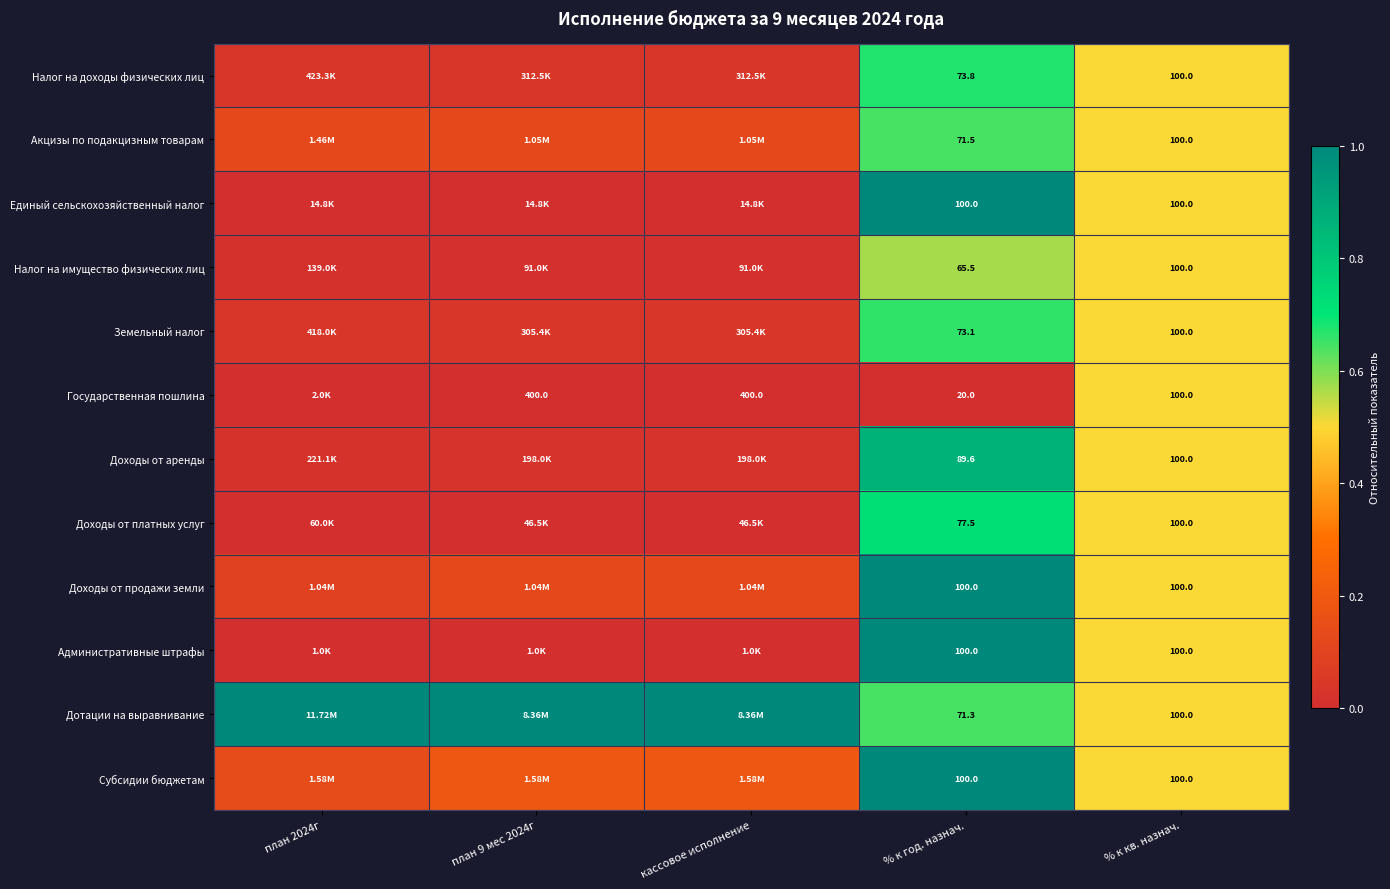

What is the difference between the Субсидии бюджетам values at план 2024г and план 9 мес 2024г?

0.1